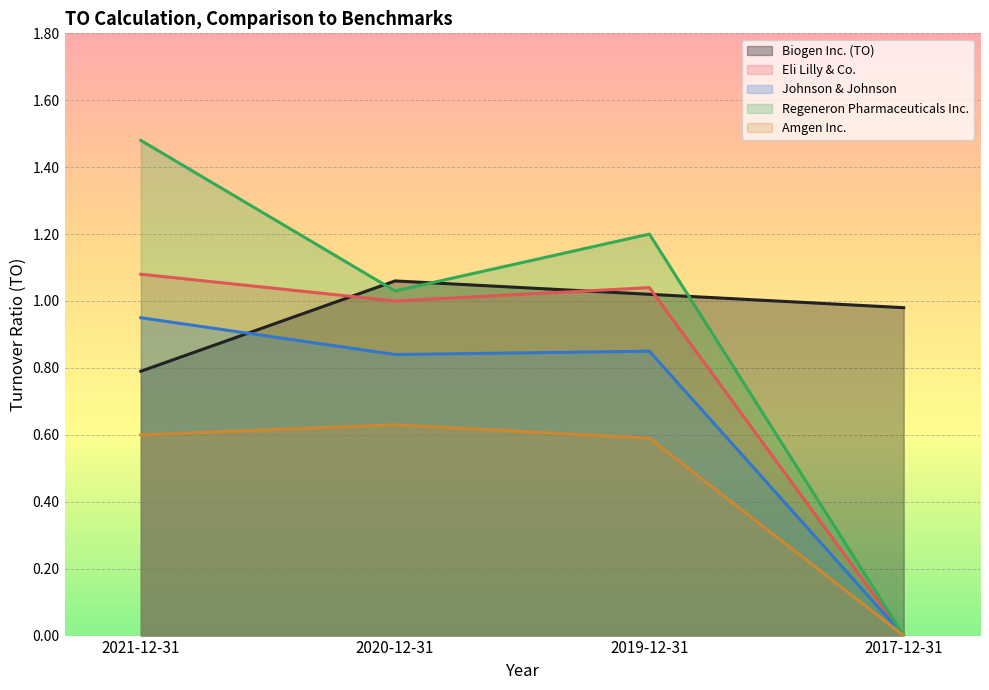

What is the difference between the second highest and minimum values in the Regeneron Pharmaceuticals Inc. series?

1.2